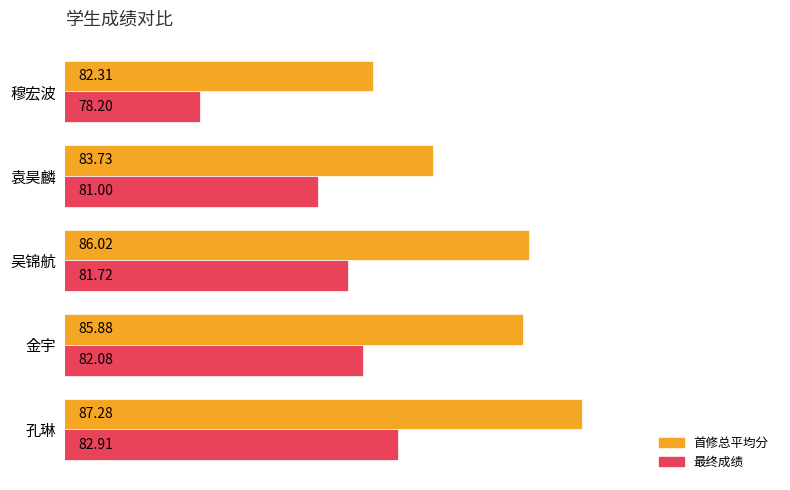

At which category is the sum across all series the highest?

孔琳